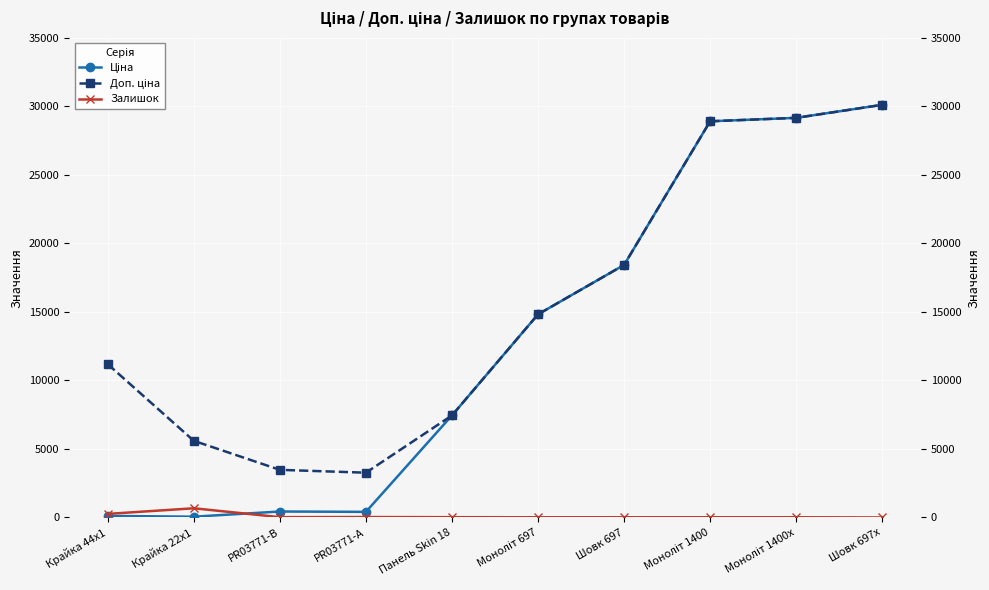

Reading left to right, list all the values displayed in this chart.

Ціна: 111.8	55.9	434.3	408.2	7444.6	14817.6	18420.9	28901.7	29152.3	30102.8
Доп. ціна: 11182.0	5591.0	3474.1	3265.8	7444.6	14817.6	18420.9	28901.7	29152.3	30102.8
Залишок: 260.0	670.0	22.0	30.0	20.0	14.0	14.0	16.0	16.0	0.0